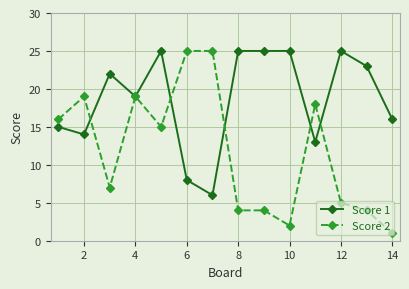

True or false: Score 2 has more than 0 points higher than both neighbors.

True